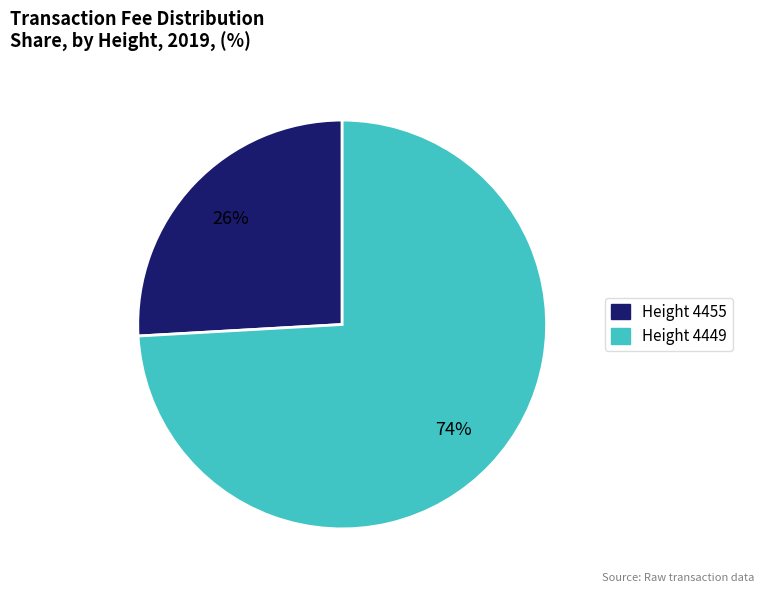

To the nearest percent, what is the difference between the largest and smallest slice percentages?

48%